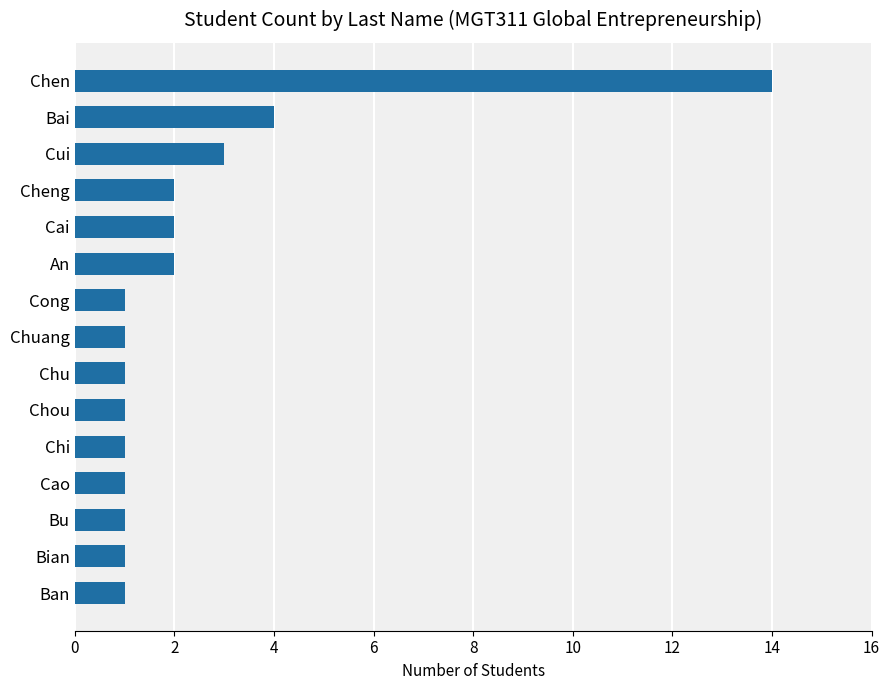

What is the average value?

2